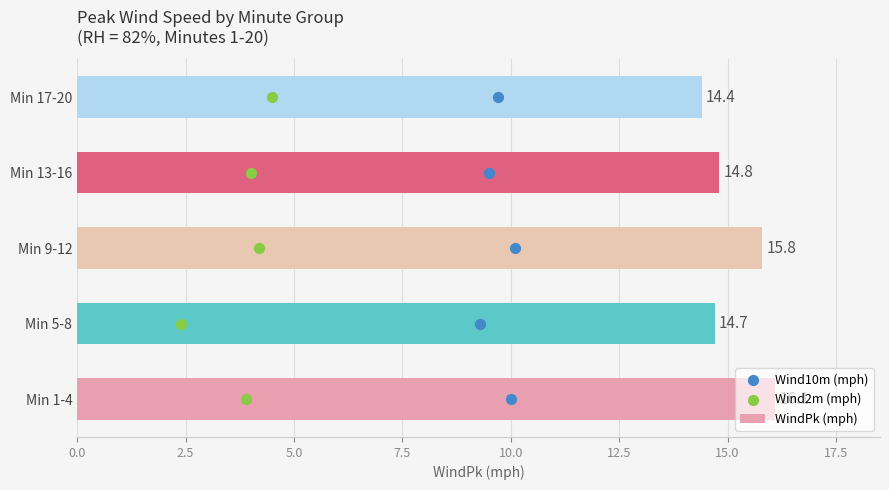

At which label is WindPk (mph) closest to 15?

Min 13-16